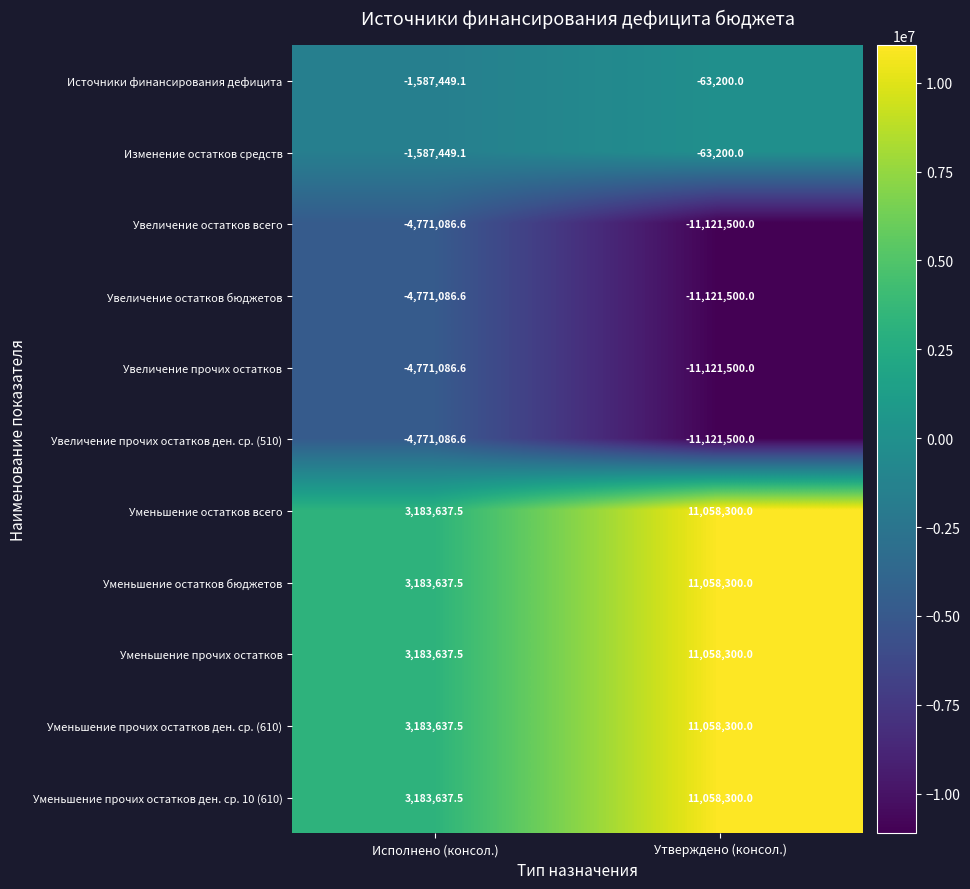

At which category is the sum across all series the highest?

Утверждено (консол.)